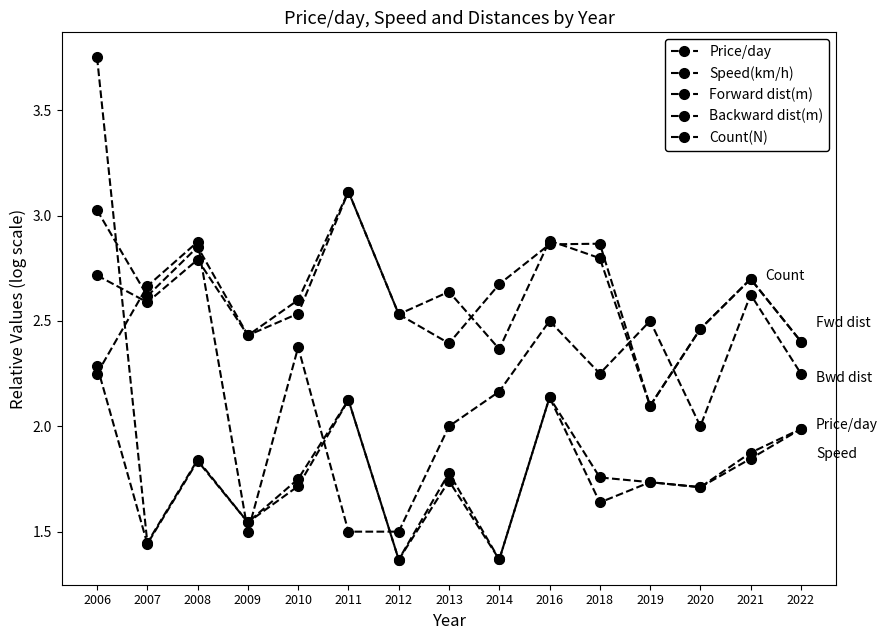

How many categories are shown in the chart?

15